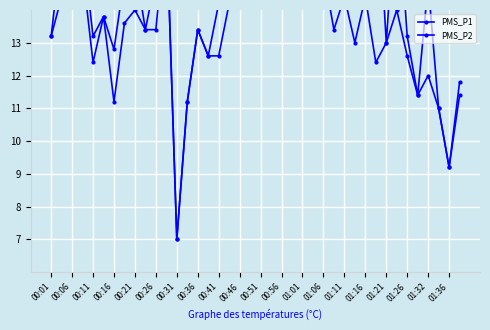

How many data points does each series have?

40